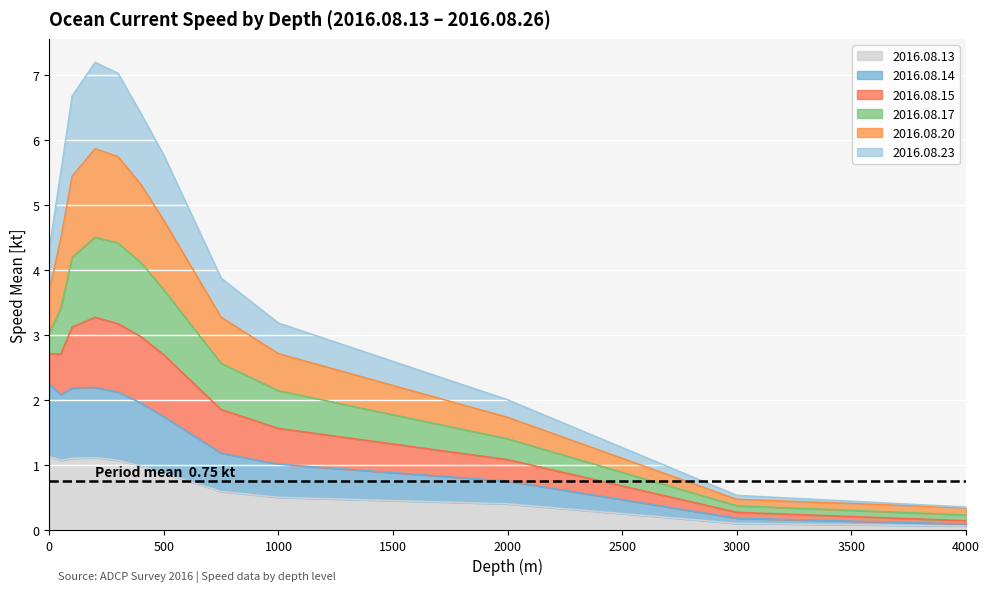

What is the maximum value for 2016.08.13?

1.1